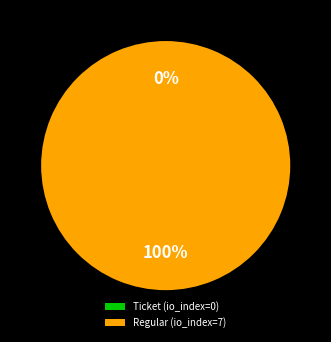

Does Ticket (io_index=0) account for over 50% of the chart?

No